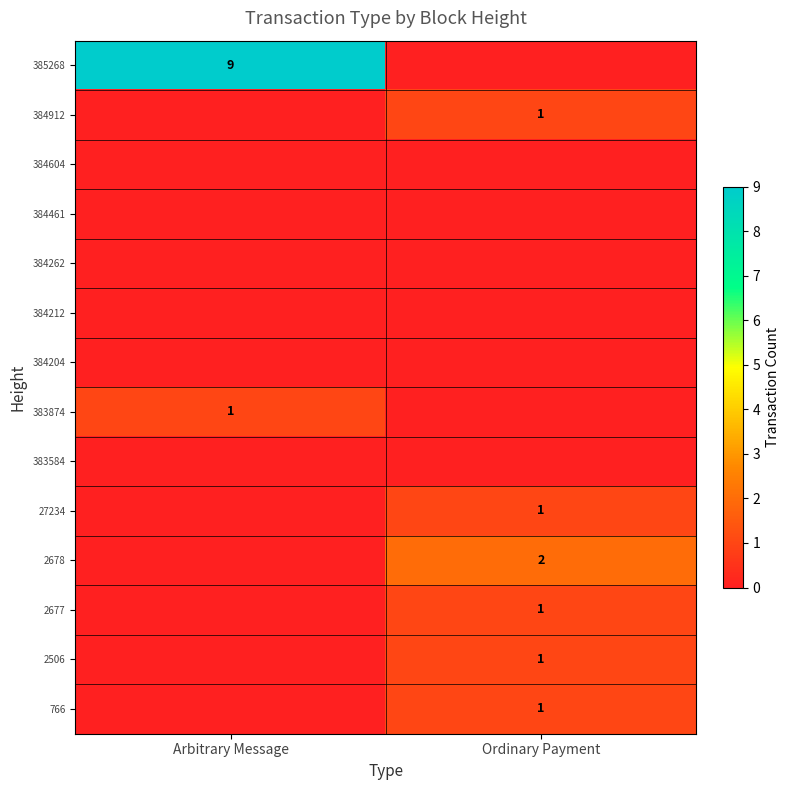

Which category has the lowest value across all series?

Ordinary Payment